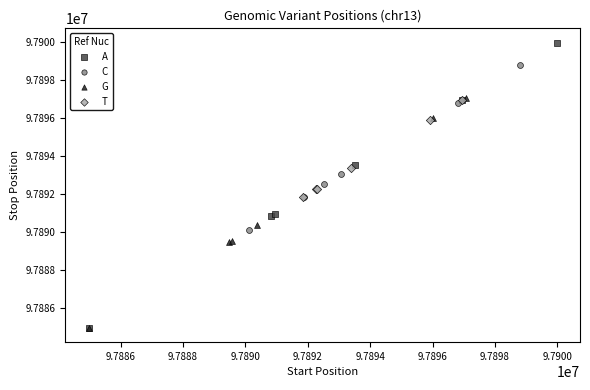

Which series reaches the maximum Y coordinate?

A